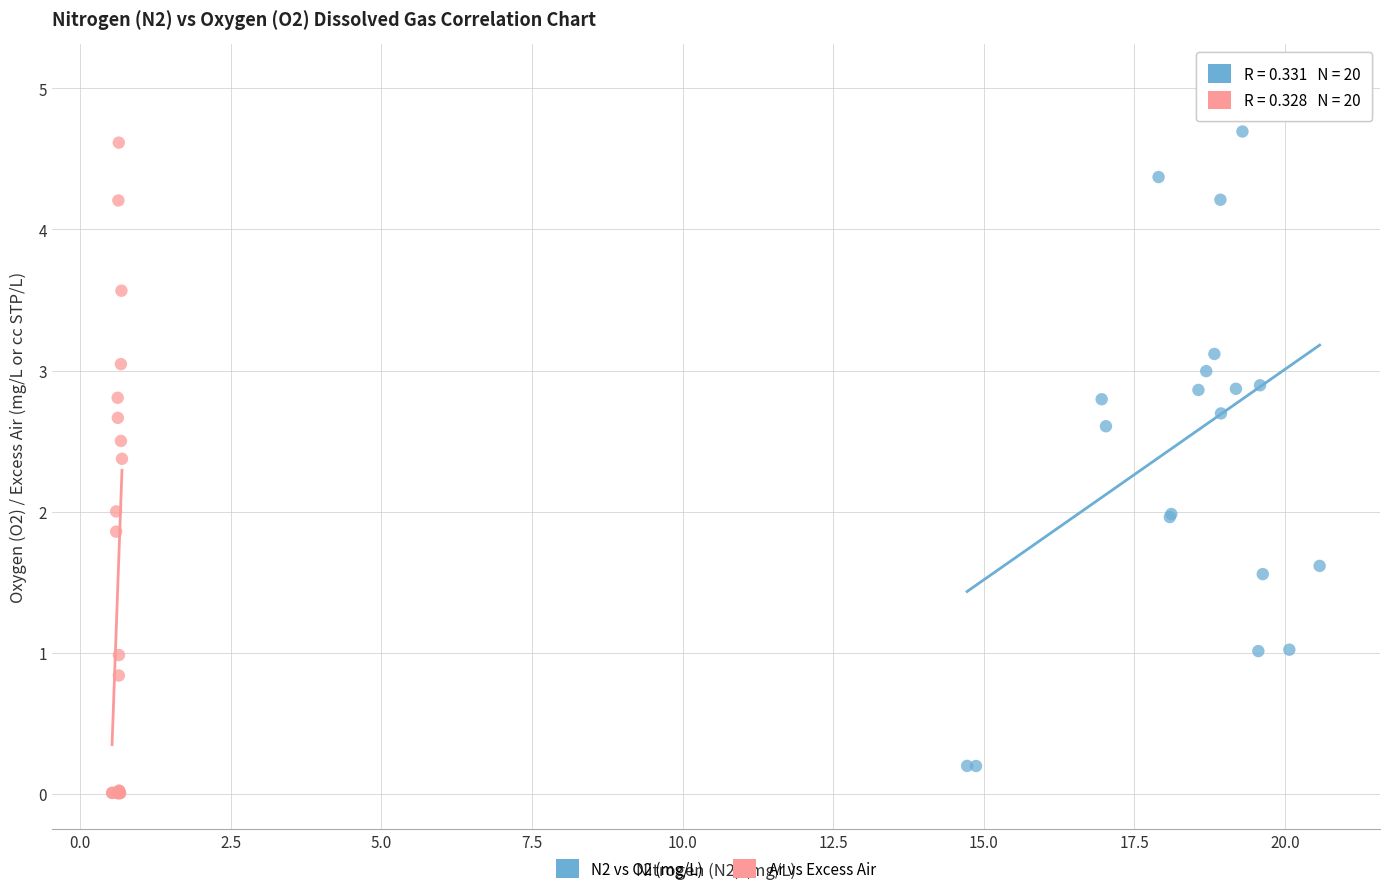

What are all the series names shown in the legend?

N2 vs O2 (mg/L), Ar vs Excess Air